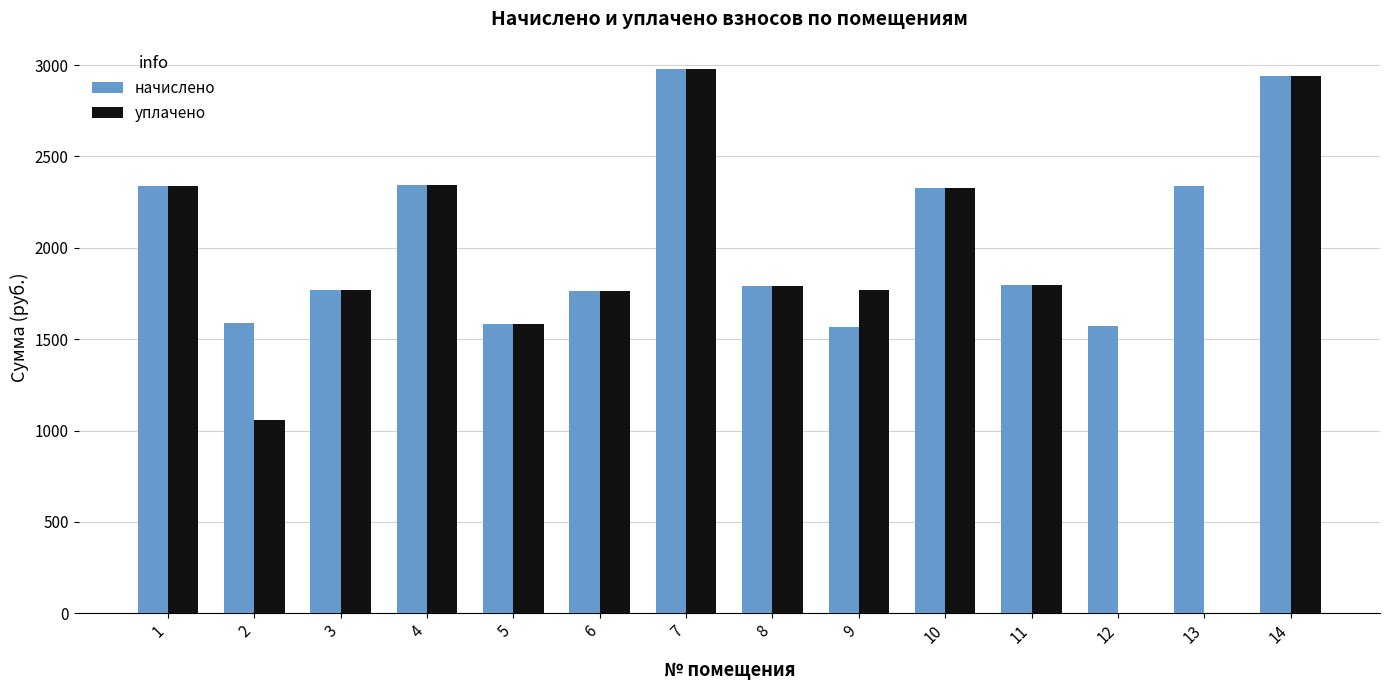

The value of уплачено at 14 is 4673.2. True or false?

False